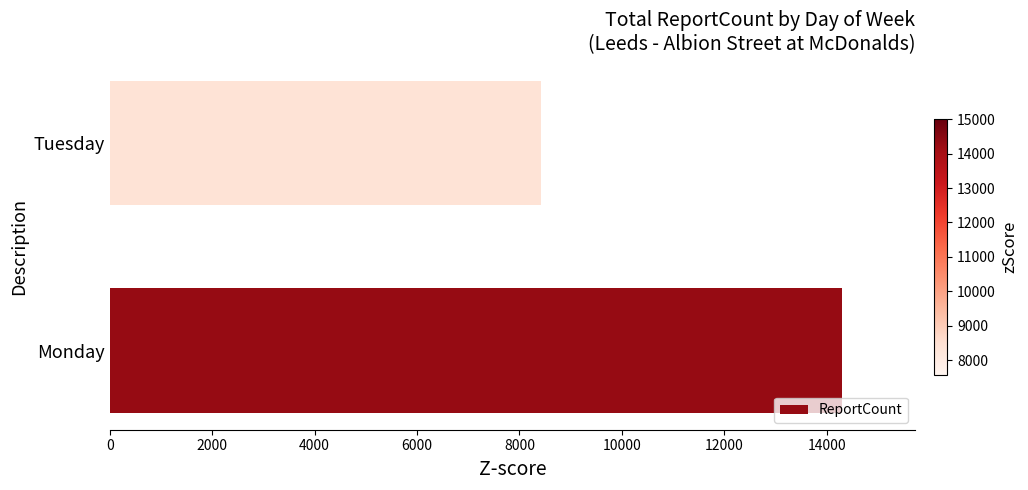

What is the change in value from Monday to Tuesday?

-5875